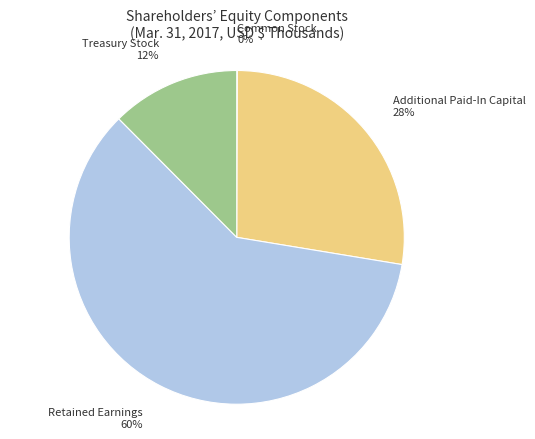

To the nearest percent, what is the difference between the largest and smallest slice percentages?

60%